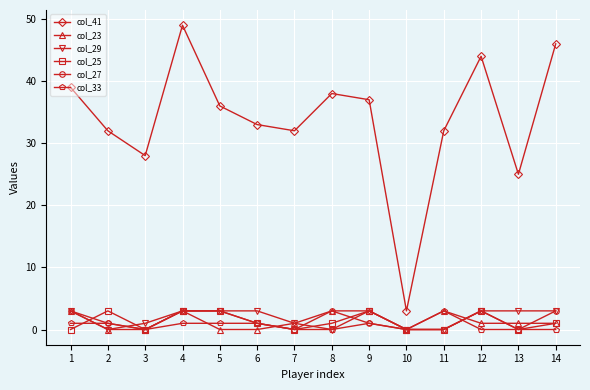

True or false: col_29 has more than 0 points higher than both neighbors.

True